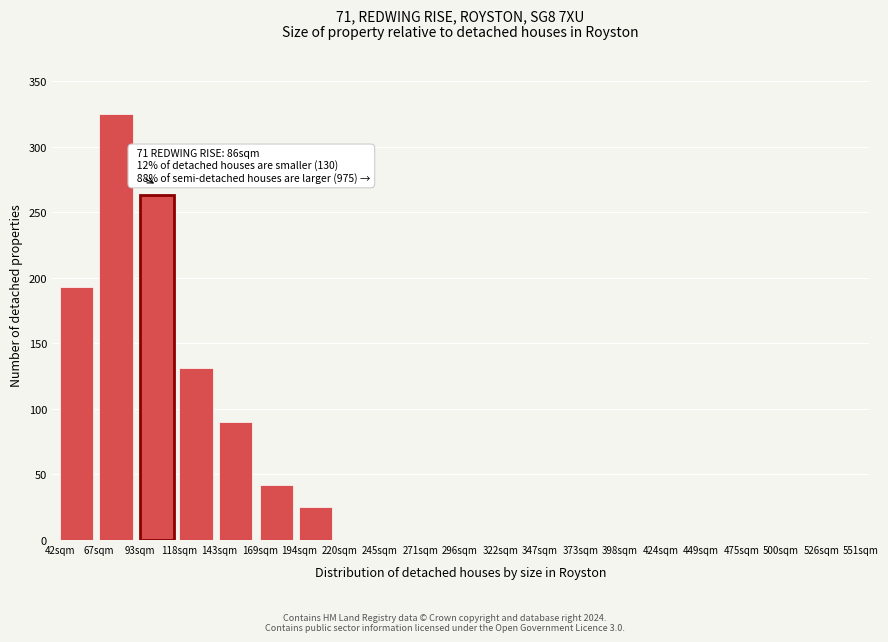

Reading right to left, list all the values displayed in this chart.

526sqm=0	500sqm=0	475sqm=0	449sqm=0	424sqm=0	398sqm=0	373sqm=0	347sqm=0	322sqm=0	296sqm=0	271sqm=0	245sqm=0	220sqm=0	194sqm=25	169sqm=42	143sqm=90	118sqm=131	93sqm=263	67sqm=325	42sqm=193